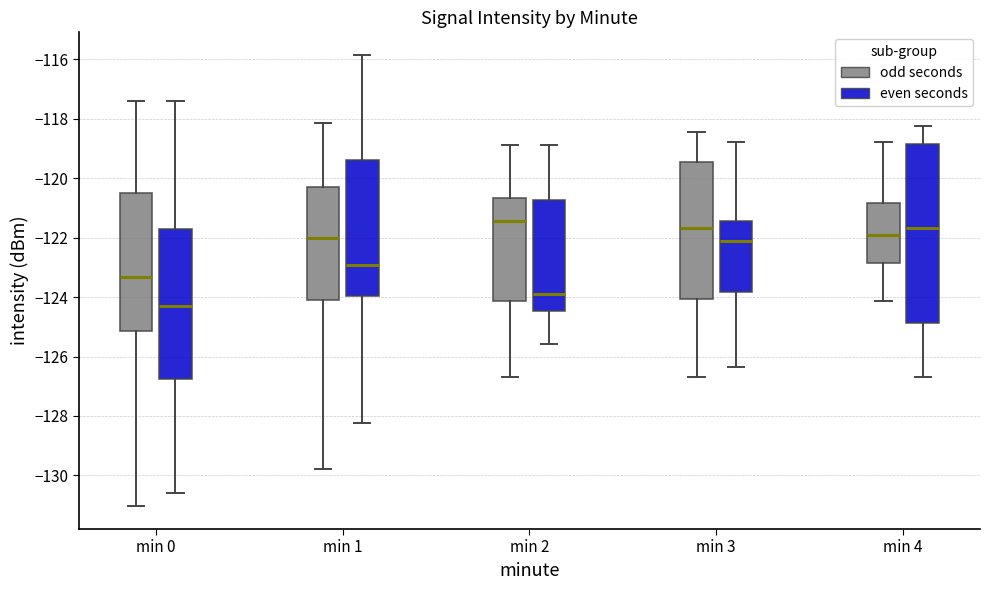

Reading left to right, transcribe this box plot: for each box, give where its median line is, the range the box spans, and where its two whiskers end, as read against the y-axis. The values are not printed on the chart, so give them approximately, as read against the axis.

min 0 (odd seconds): median -123.4, box -125.2 to -120.4, whiskers -131.0 to -117.4
min 0 (even seconds): median -124.4, box -126.8 to -121.8, whiskers -130.6 to -117.4
min 1 (odd seconds): median -122.0, box -124.2 to -120.2, whiskers -129.8 to -118.2
min 1 (even seconds): median -123.0, box -124.0 to -119.4, whiskers -128.2 to -115.8
min 2 (odd seconds): median -121.4, box -124.2 to -120.6, whiskers -126.6 to -118.8
min 2 (even seconds): median -124.0, box -124.4 to -120.8, whiskers -125.6 to -119.0
min 3 (odd seconds): median -121.6, box -124.0 to -119.4, whiskers -126.6 to -118.4
min 3 (even seconds): median -122.2, box -123.8 to -121.4, whiskers -126.4 to -118.8
min 4 (odd seconds): median -122.0, box -122.8 to -120.8, whiskers -124.2 to -118.8
min 4 (even seconds): median -121.6, box -124.8 to -118.8, whiskers -126.6 to -118.2